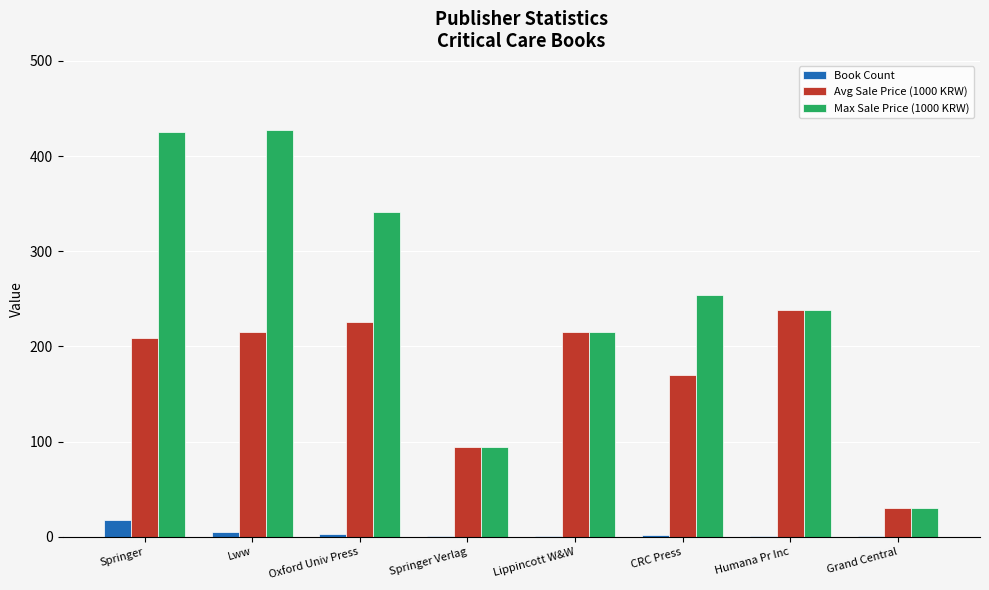

Which series has the largest range (max minus min)?

Max Sale Price (1000 KRW)